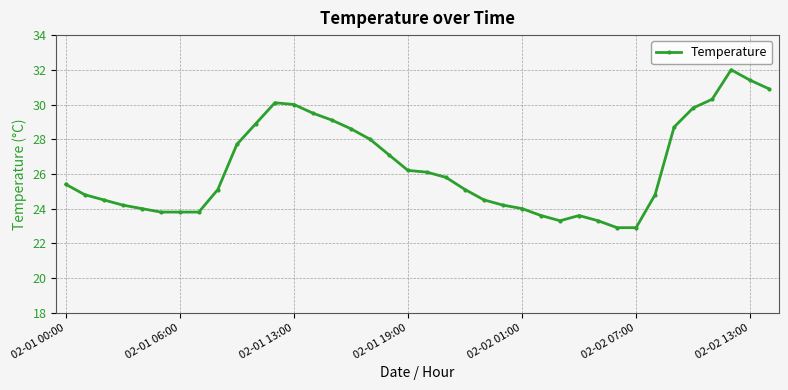

What is the maximum value shown in the chart?

32.0